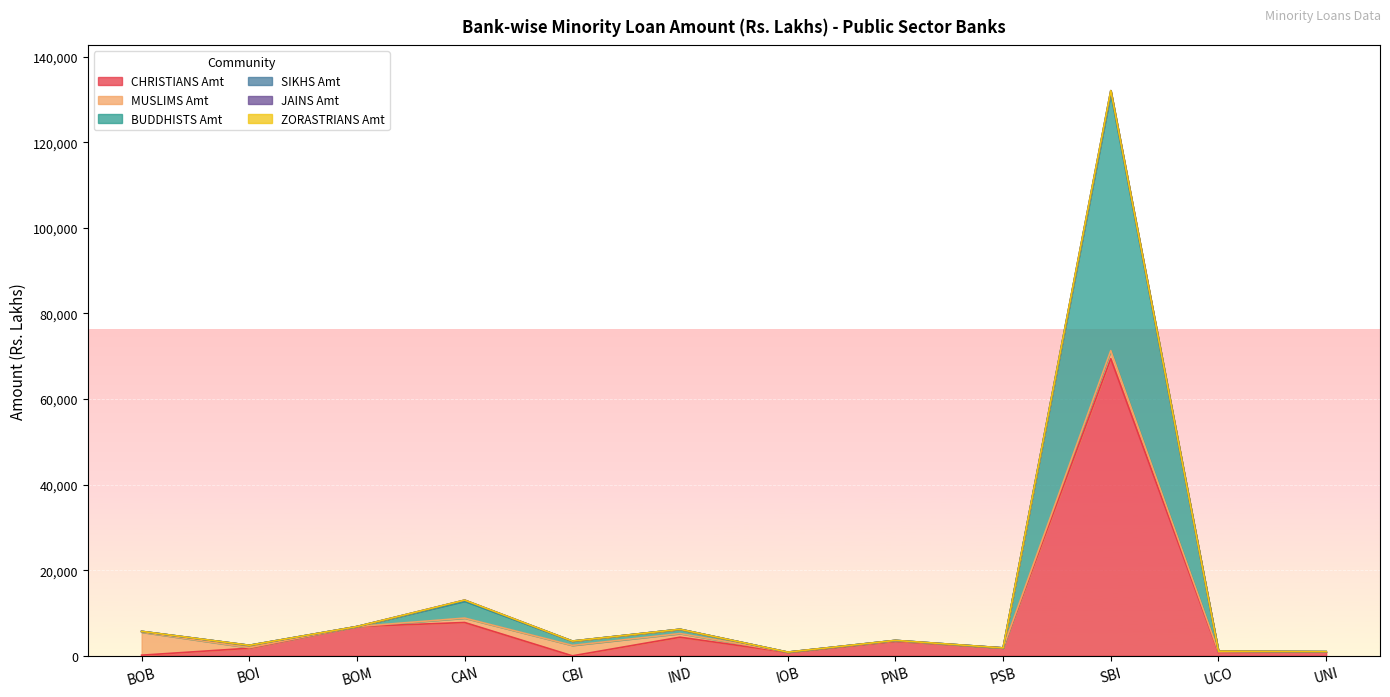

Between CAN and UCO, which series saw the biggest shift?

CHRISTIANS Amt